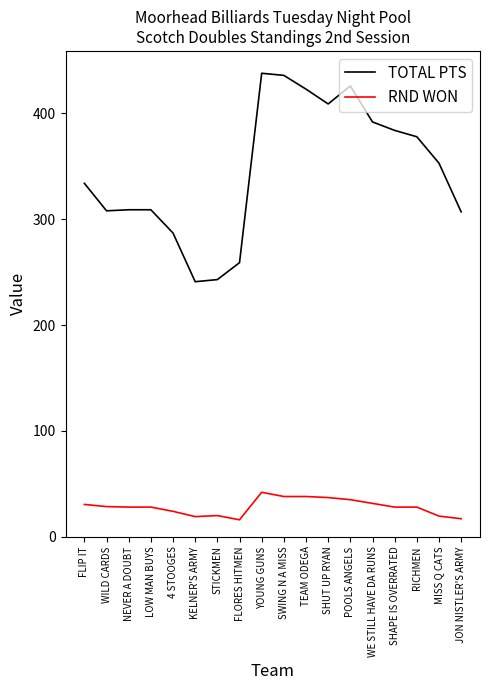

True or false: TOTAL PTS and RND WON intersect in this chart.

False